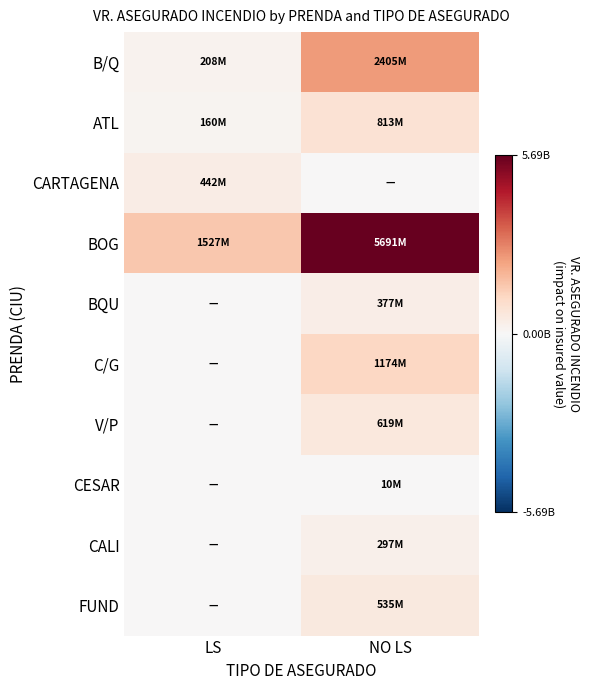

Reading left to right, transcribe all the data shown in this chart.

B/Q: LS=208498512.2	NO LS=2404556777.0
ATL: LS=160228934.8	NO LS=812999254.7
CARTAGENA: LS=442231561.4	NO LS=0.0
BOG: LS=1527394107.8	NO LS=5690647765.7
BQU: LS=0.0	NO LS=376507358.0
C/G: LS=0.0	NO LS=1173720852.4
V/P: LS=0.0	NO LS=618979958.2
CESAR: LS=0.0	NO LS=9680378.0
CALI: LS=0.0	NO LS=297373604.1
FUND: LS=0.0	NO LS=535146181.4